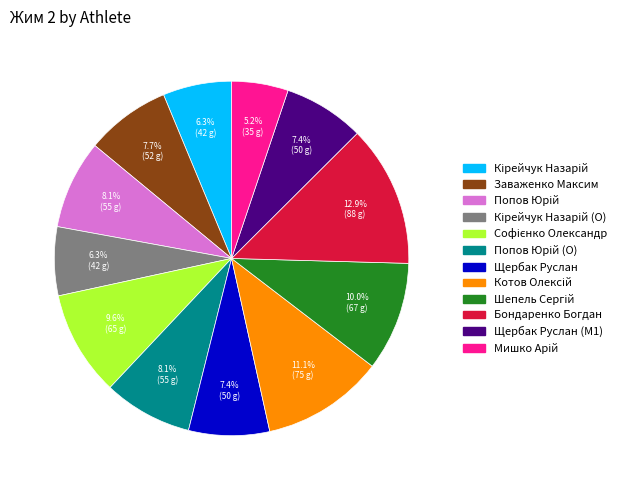

Is there a majority slice in this chart?

No